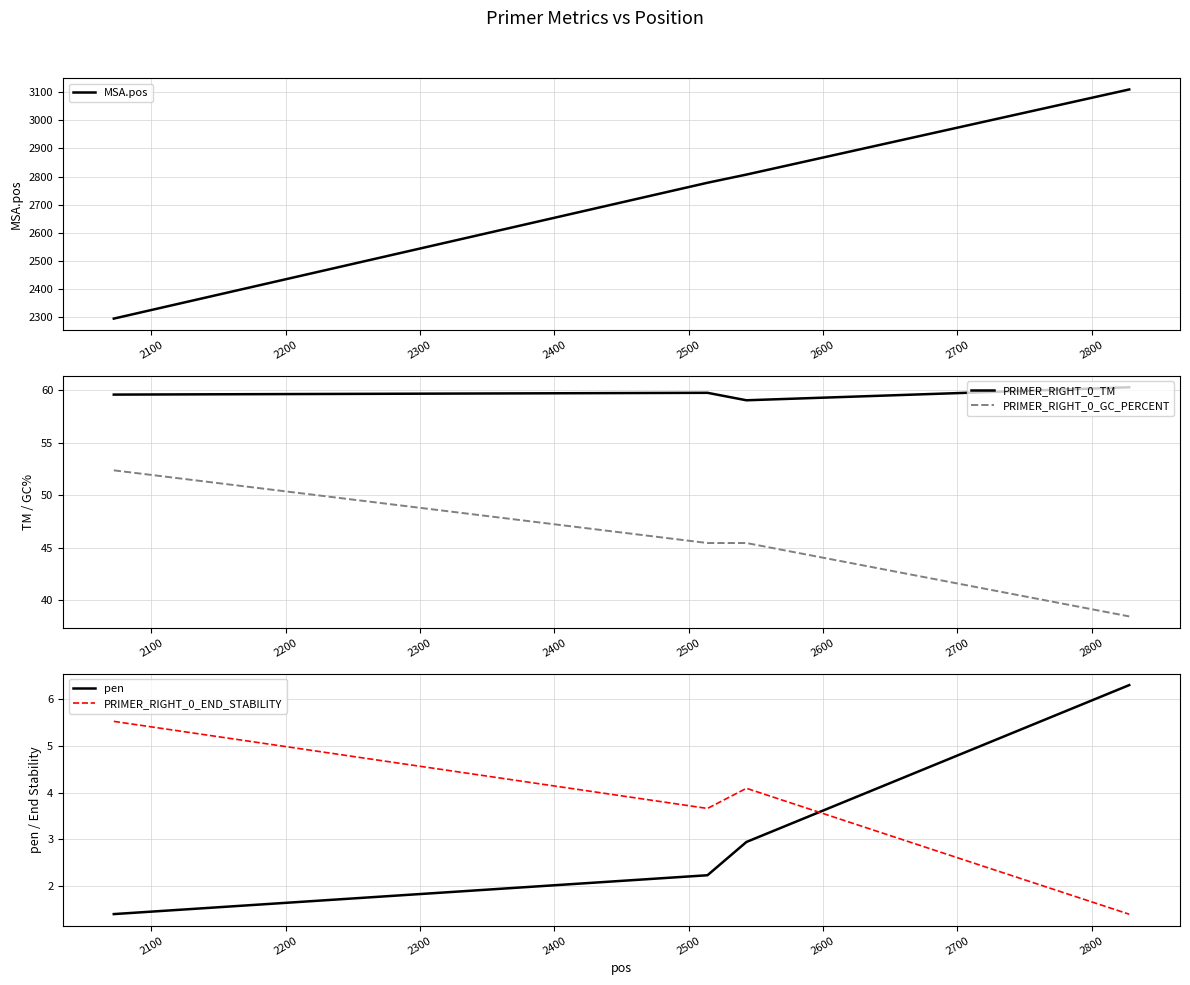

True or false: PRIMER_RIGHT_0_TM and PRIMER_RIGHT_0_GC_PERCENT cross at least once.

False